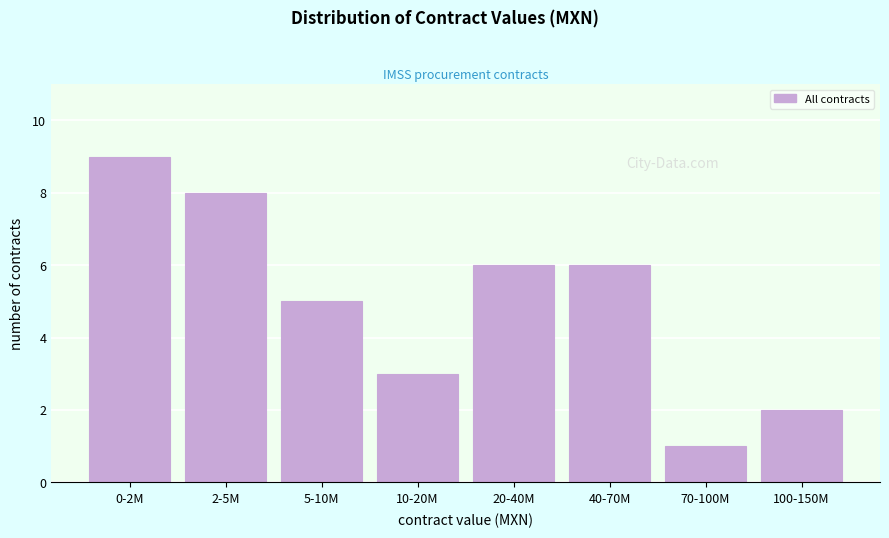

Reading right to left, transcribe all the data shown in this chart.

2	1	6	6	3	5	8	9